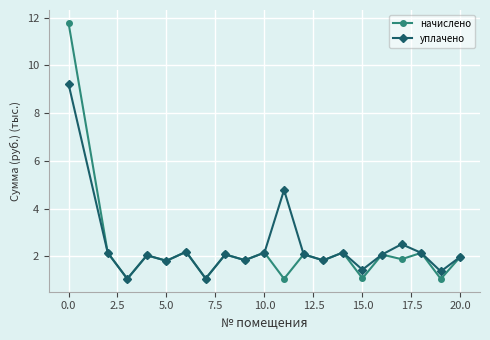

What is the highest value of the уплачено series?

9.2